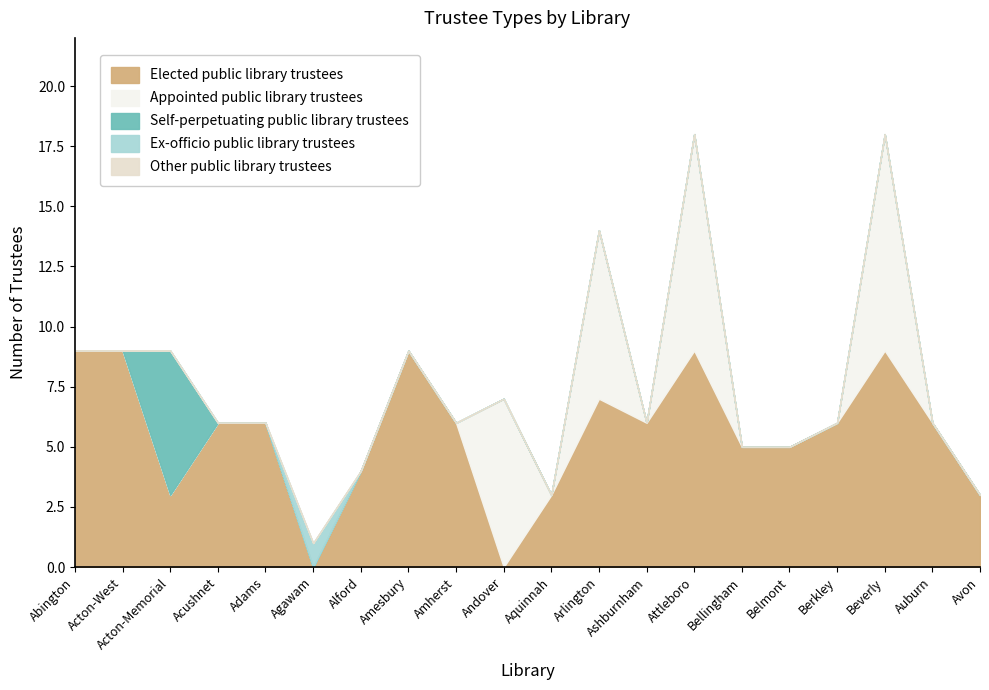

True or false: Other public library trustees has more than 2 interior local peaks.

False